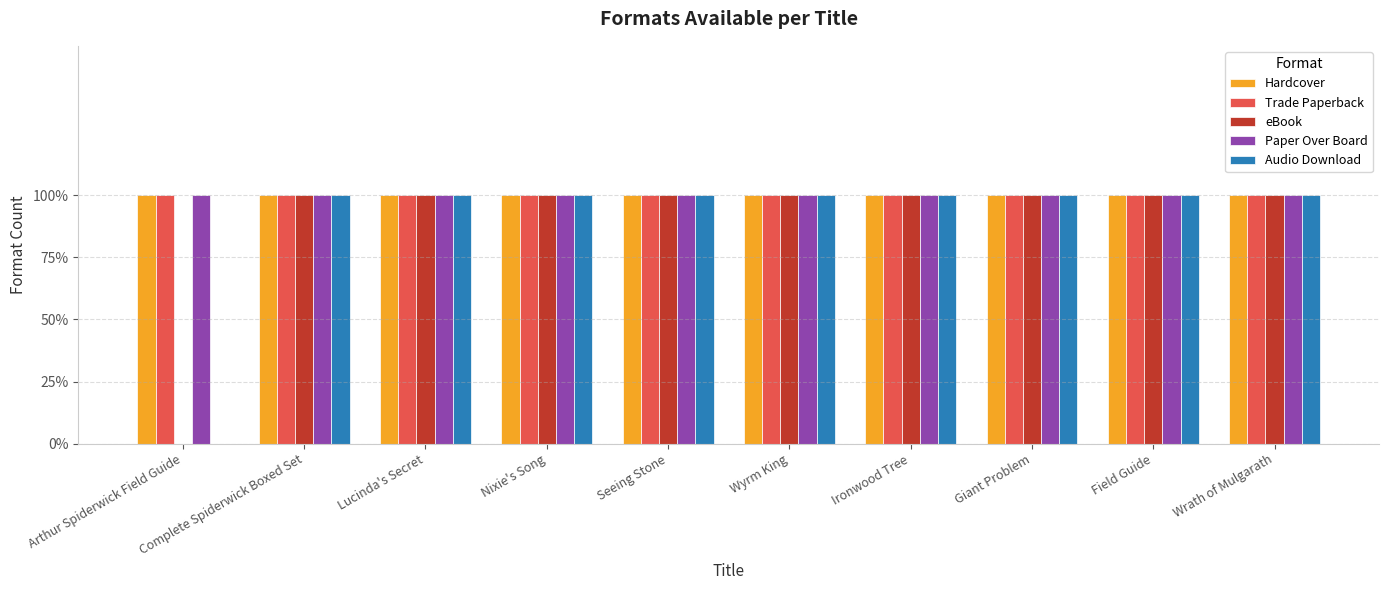

Does the chart contain stacked bars?

No